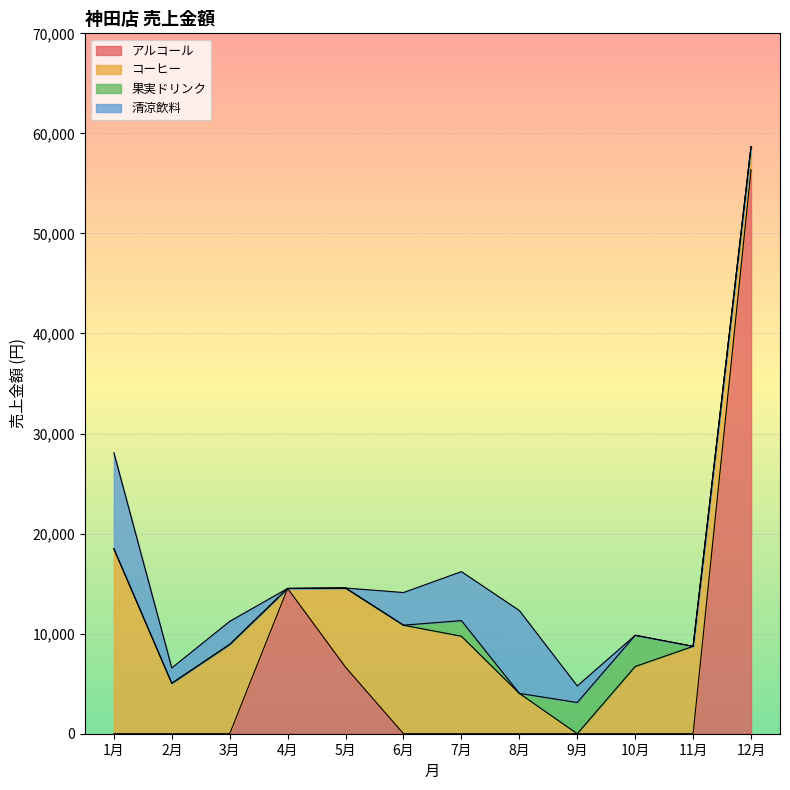

True or false: 果実ドリンク has a value of 0 at 6月.

True